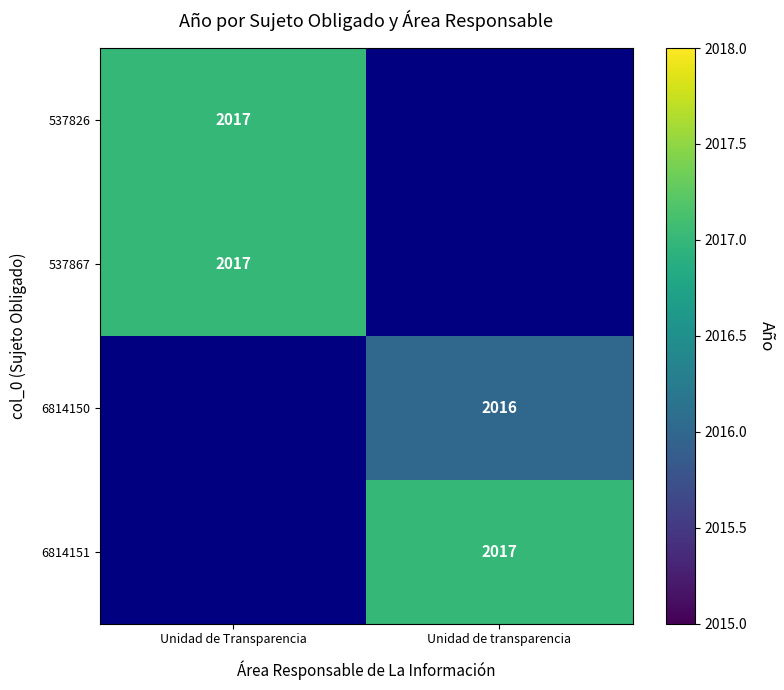

The value of 6814150 at Unidad de transparencia is 2016. True or false?

True